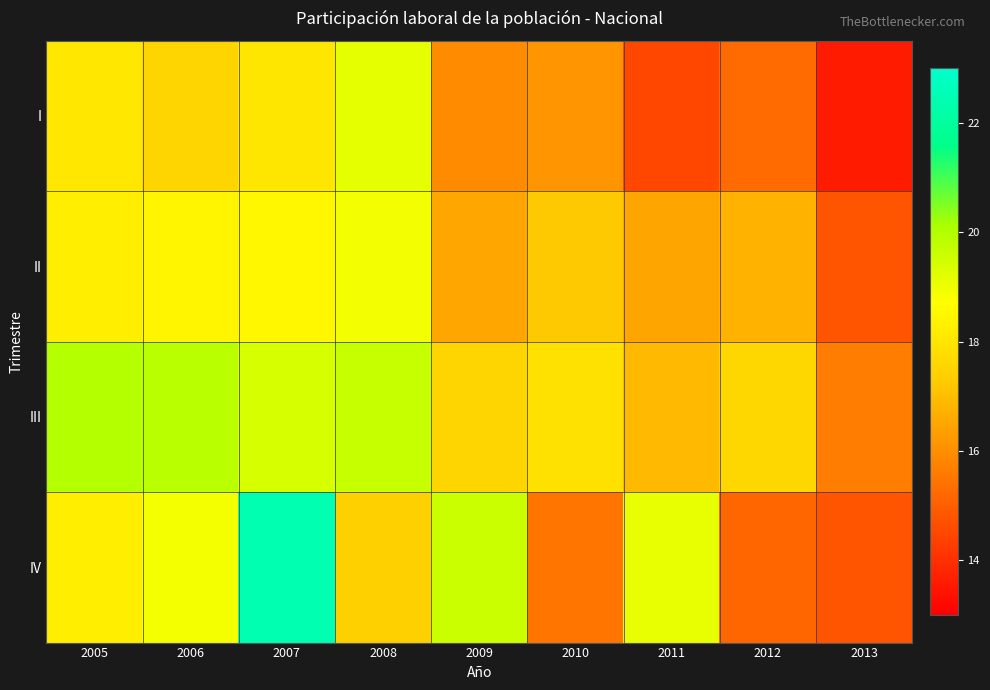

Reading left to right, extract all data points from this chart.

I: 2005=18.0	2006=17.6	2007=18.0	2008=19.1	2009=16.0	2010=16.2	2011=14.5	2012=15.2	2013=13.6
II: 2005=18.2	2006=18.4	2007=18.5	2008=18.9	2009=16.5	2010=17.2	2011=16.5	2012=16.8	2013=14.8
III: 2005=20.0	2006=19.9	2007=19.4	2008=19.7	2009=17.5	2010=17.9	2011=16.9	2012=17.6	2013=15.6
IV: 2005=18.2	2006=18.9	2007=22.4	2008=17.4	2009=19.6	2010=15.5	2011=19.1	2012=15.2	2013=14.8